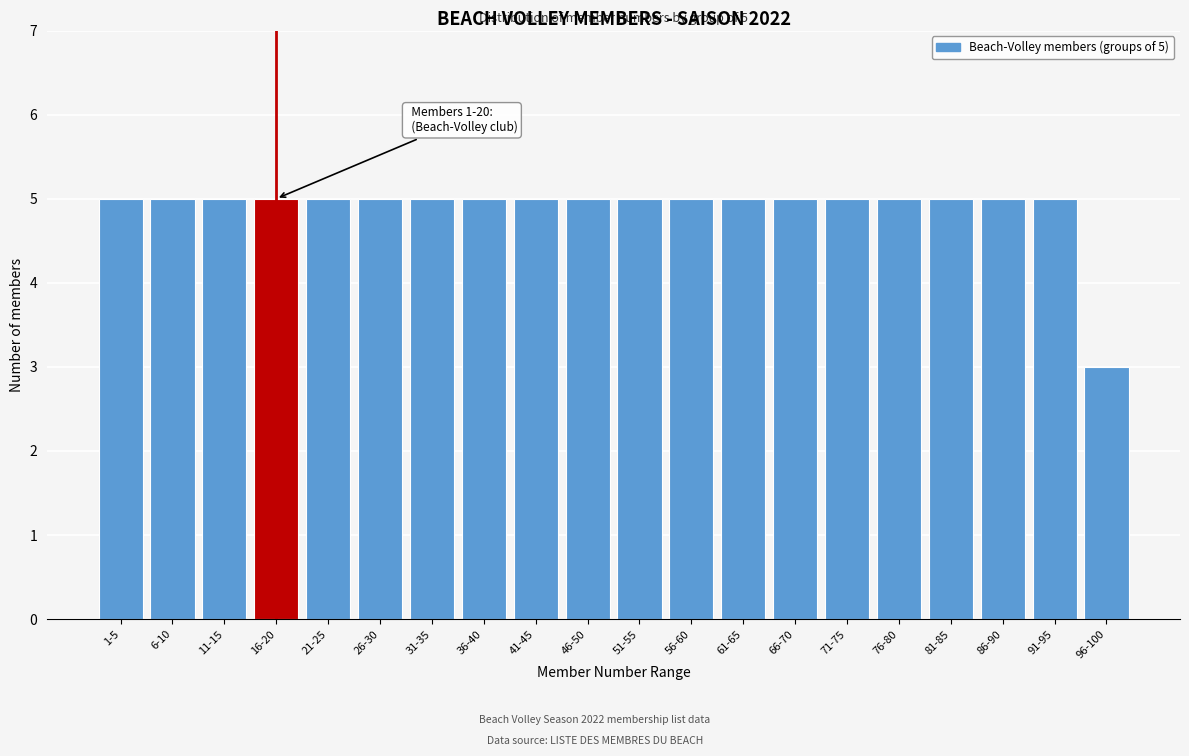

Reading left to right, list all the values displayed in this chart.

1-5=5	6-10=5	11-15=5	16-20=5	21-25=5	26-30=5	31-35=5	36-40=5	41-45=5	46-50=5	51-55=5	56-60=5	61-65=5	66-70=5	71-75=5	76-80=5	81-85=5	86-90=5	91-95=5	96-100=3